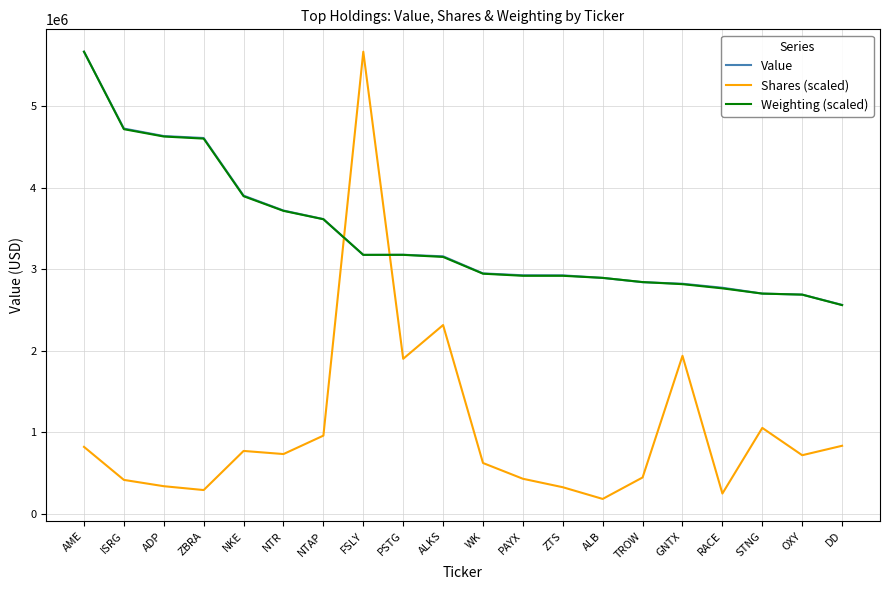

At which label does Shares (scaled) reach its minimum?

ALB